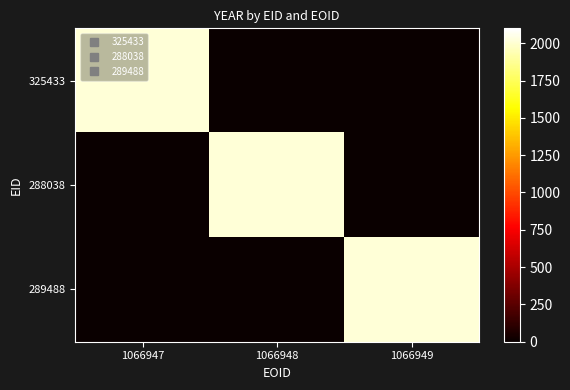

How many categories are shown in the chart?

3